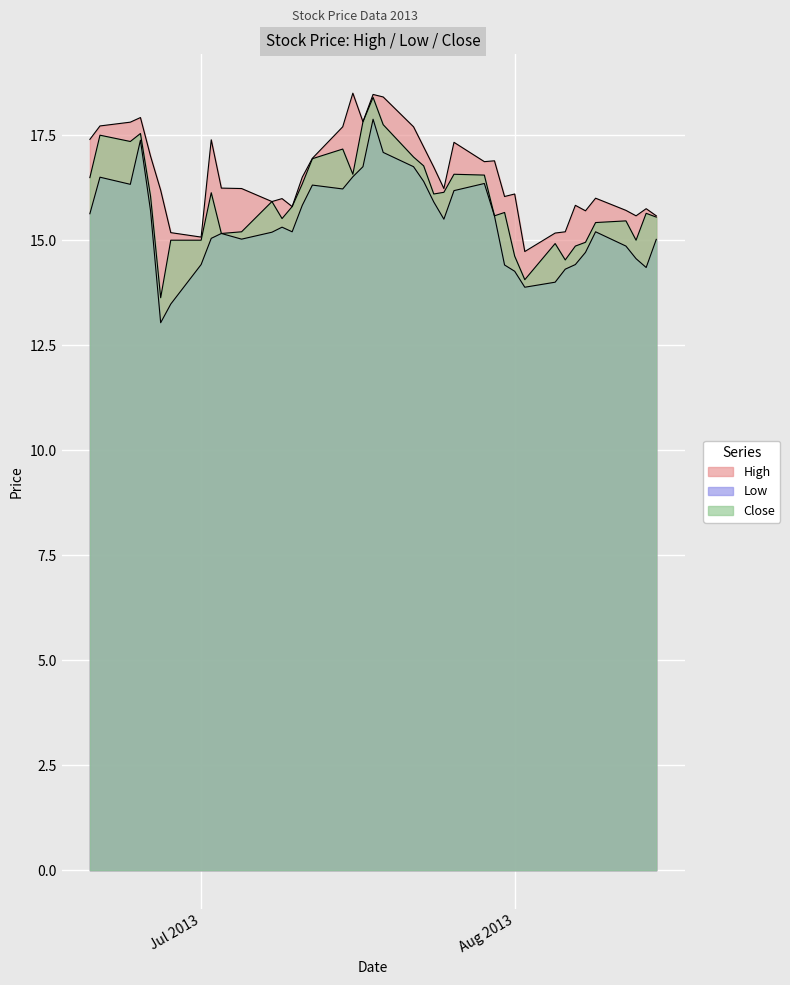

Which series has the largest range (max minus min)?

Low